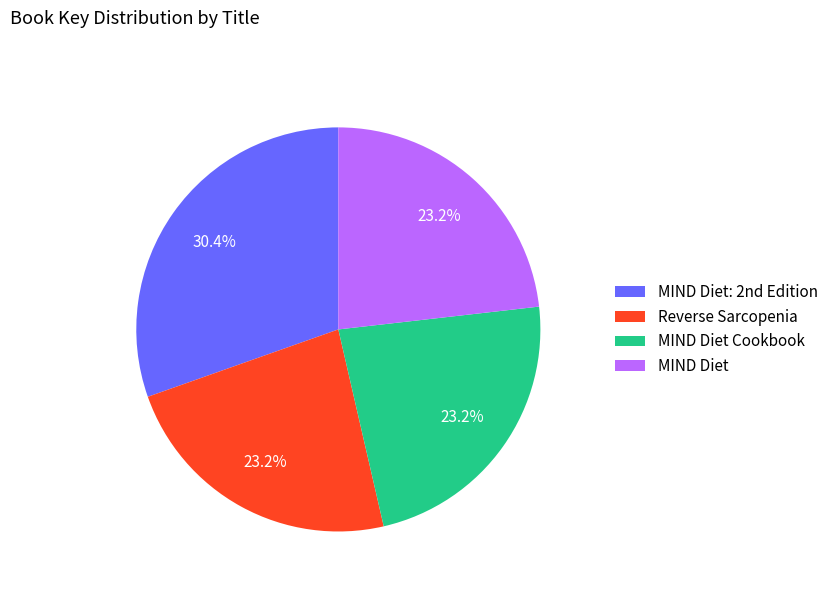

To the nearest percent, what is the difference between the largest and smallest slice percentages?

7%